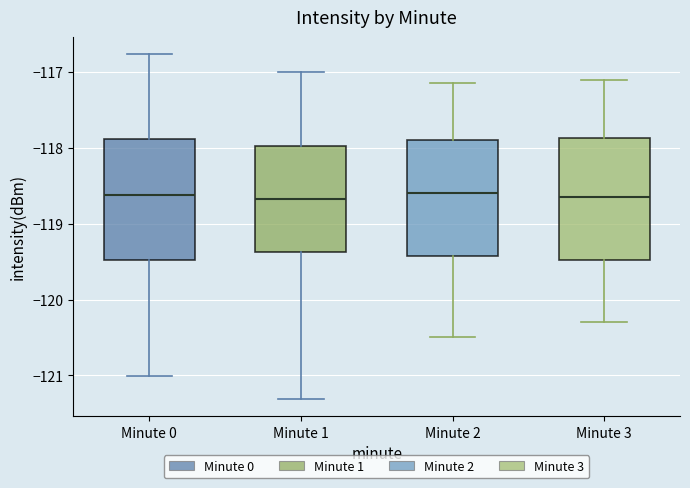

Reading left to right, transcribe this box plot: for each box, give where its median line is, the range the box spans, and where its two whiskers end, as read against the y-axis. The values are not printed on the chart, so give them approximately, as read against the axis.

Minute 0: median -118.6, box -119.5 to -117.9, whiskers -121.0 to -116.8
Minute 1: median -118.7, box -119.4 to -118.0, whiskers -121.3 to -117.0
Minute 2: median -118.6, box -119.4 to -117.9, whiskers -120.5 to -117.1
Minute 3: median -118.6, box -119.5 to -117.9, whiskers -120.3 to -117.1